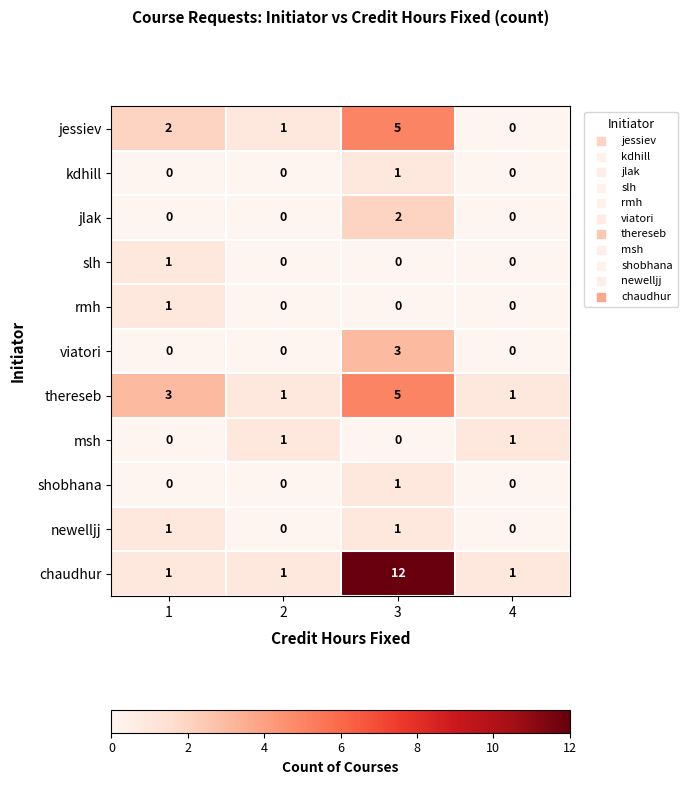

Is it true that thereseb equals 1 at 2?

True